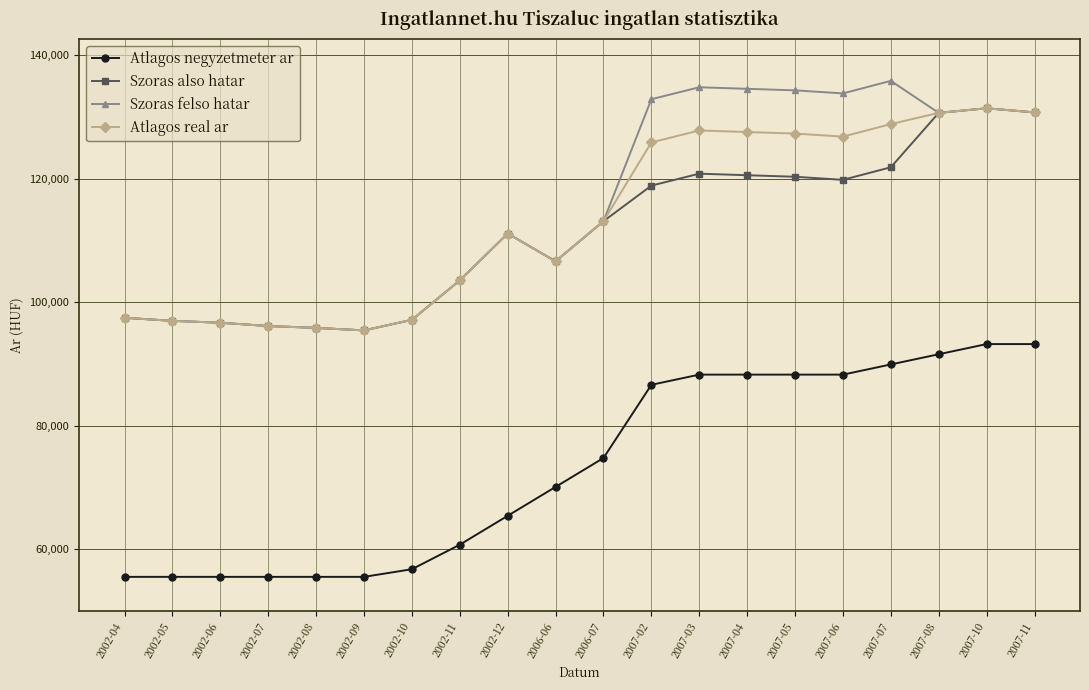

True or false: Szoras also hatar has more than 1 interior local peaks.

True